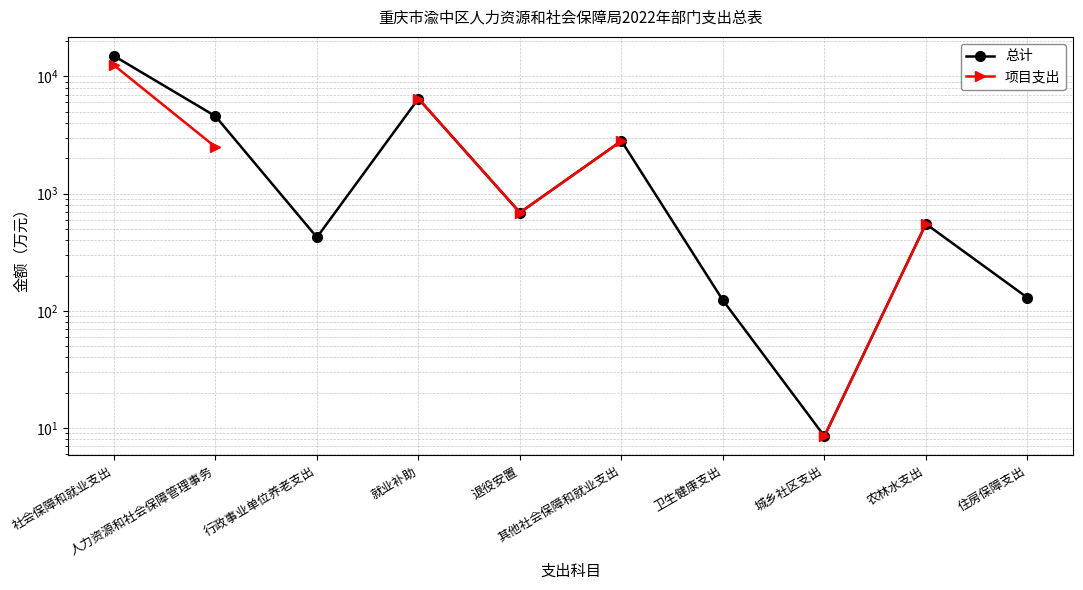

What are all the series names shown in the legend?

总计, 项目支出